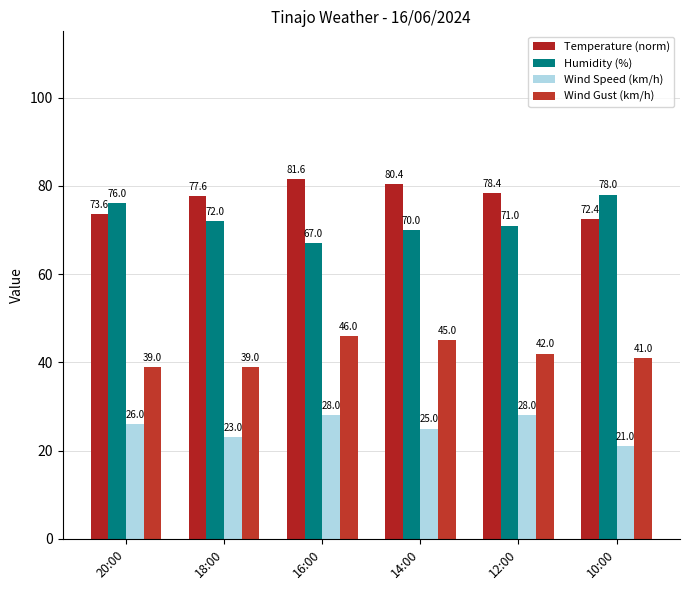

Where is Humidity (%) nearest to the value 72?

18:00